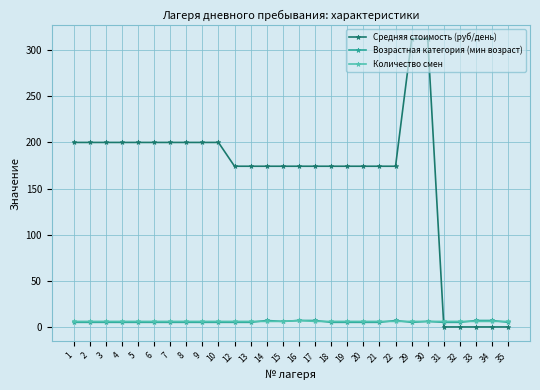

Which series has the widest spread of values?

Средняя стоимость (руб/день)